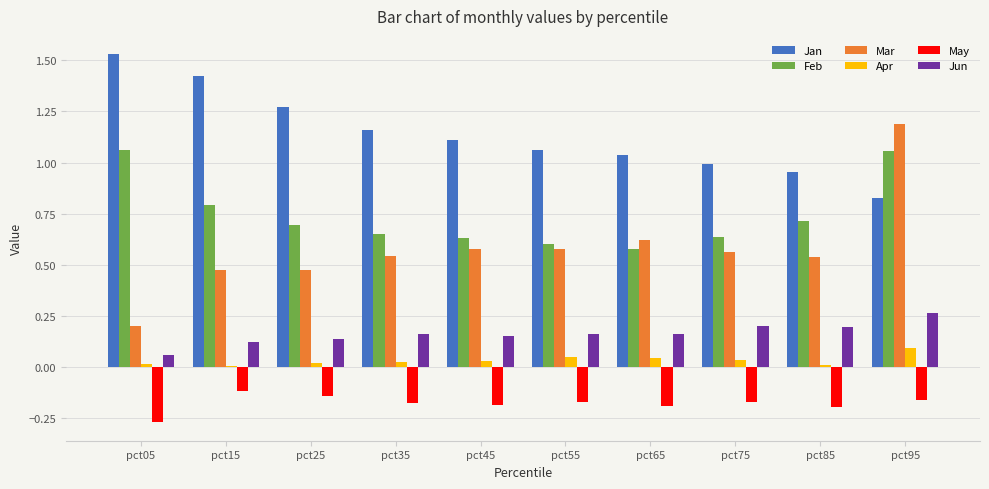

Rank the series at pct85 from lowest to highest value.

May, Apr, Jun, Mar, Feb, Jan